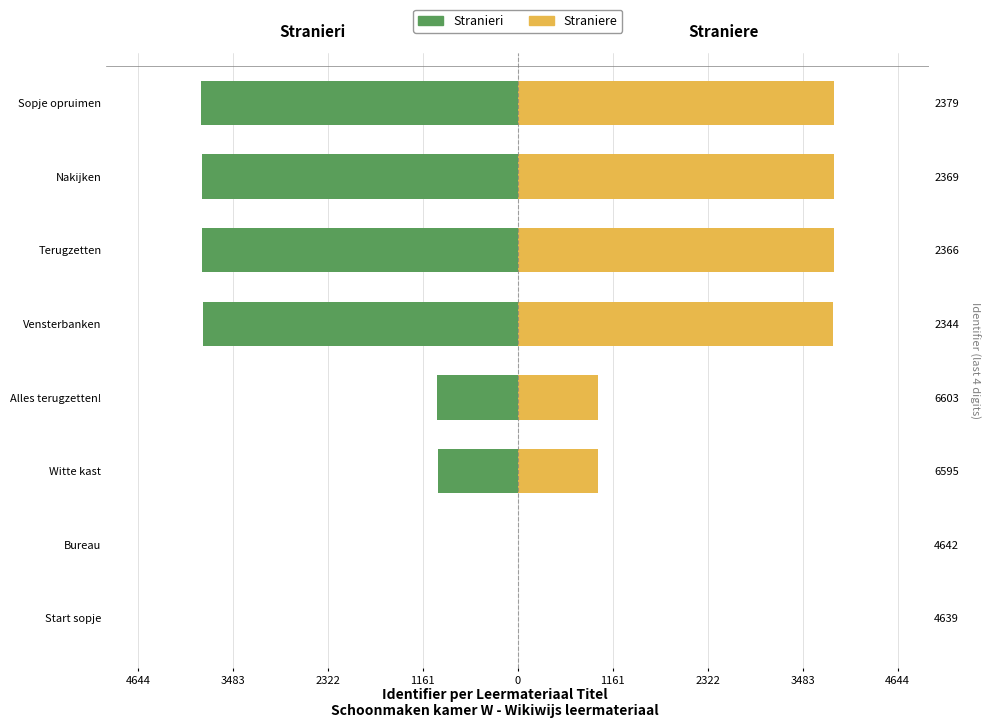

What are all the series names shown in the legend?

Stranieri, Straniere